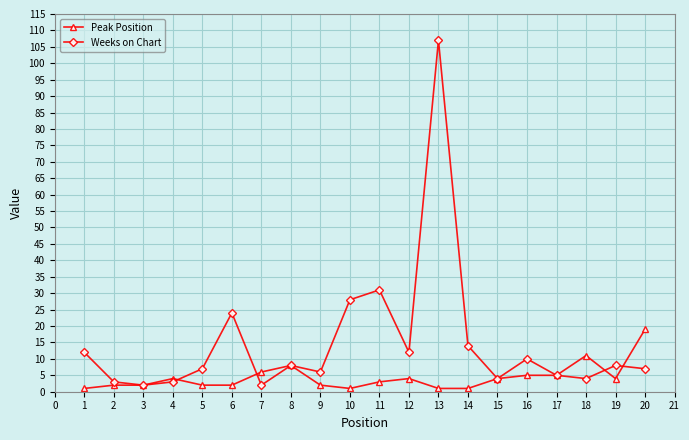

The value of Peak Position at 11 is 3. True or false?

True